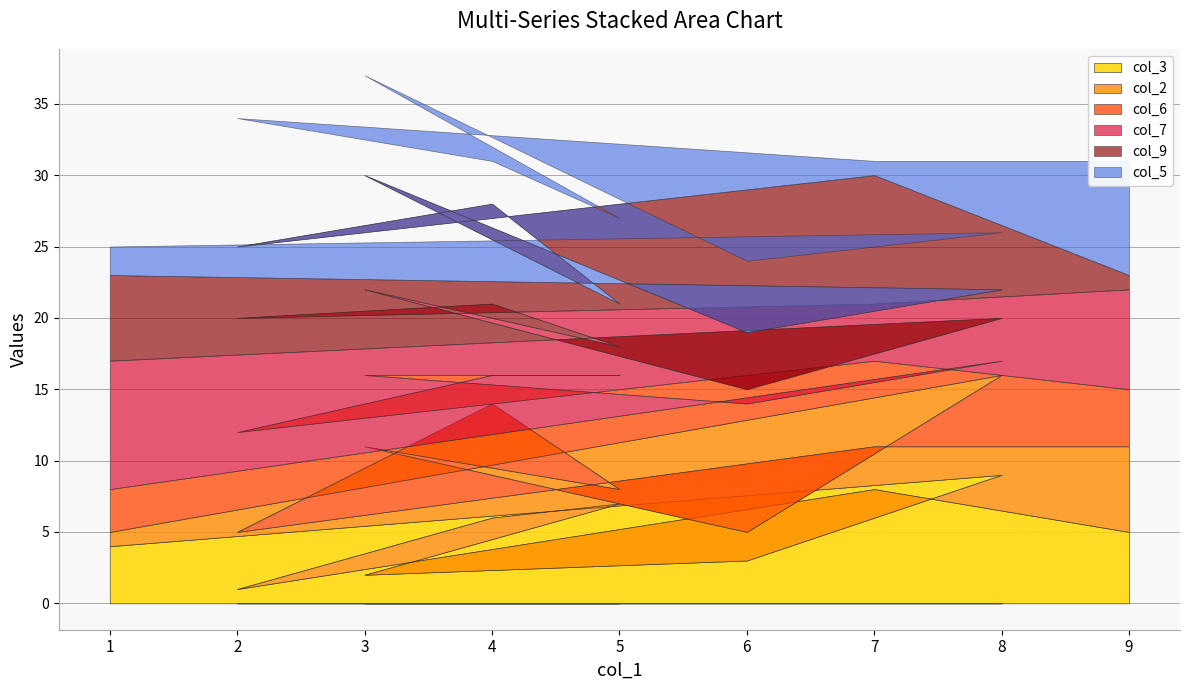

What is the greatest value displayed?

9